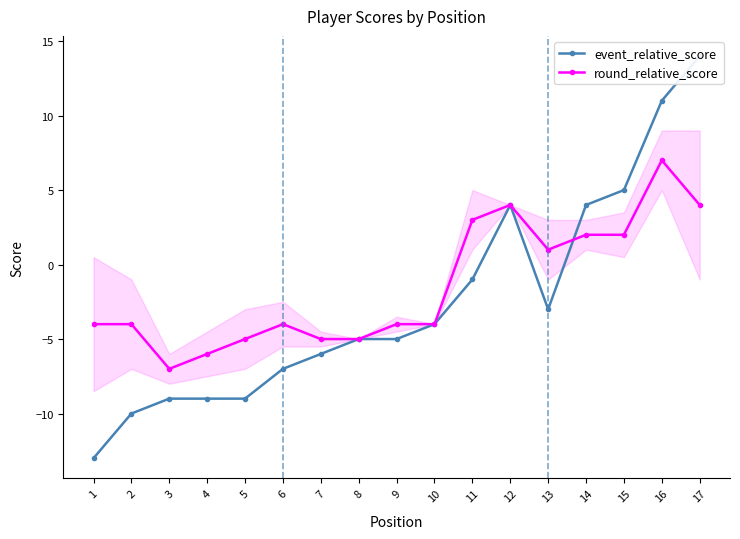

Is the value of event_relative_score at 16 greater than the value of round_relative_score at 8?

Yes